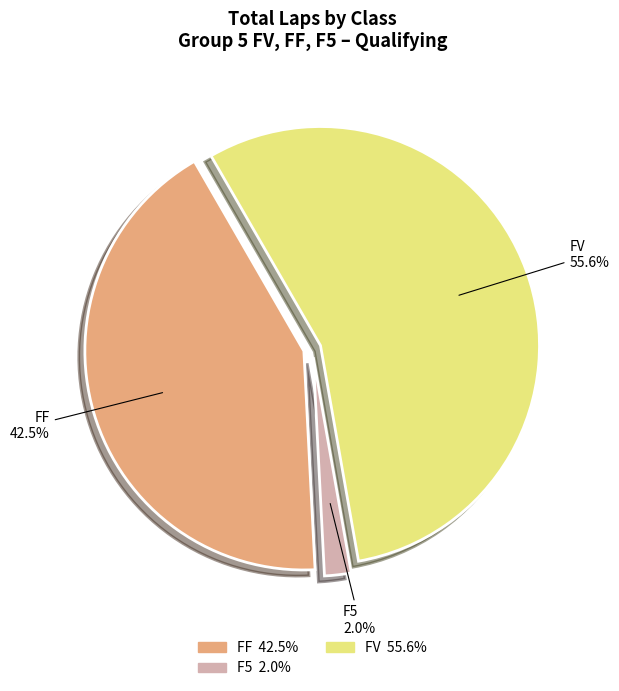

Does any single category account for the majority?

Yes